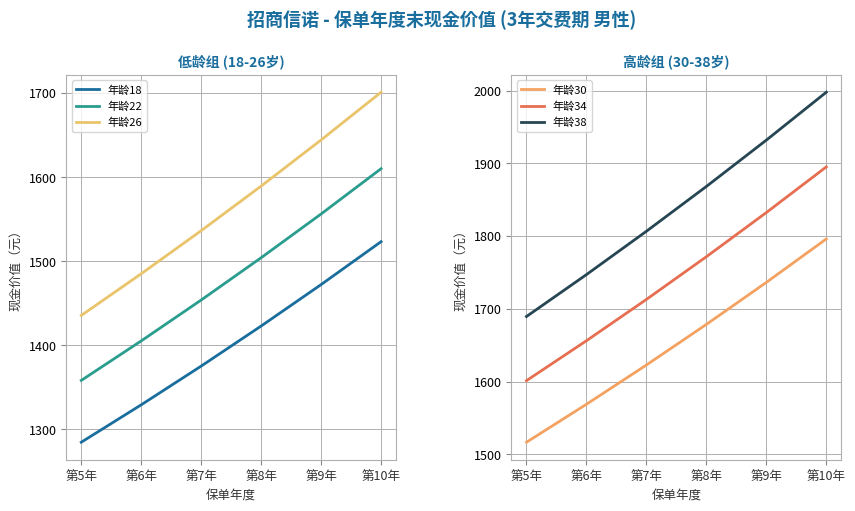

True or false: 年龄18 and 年龄26 intersect in this chart.

False